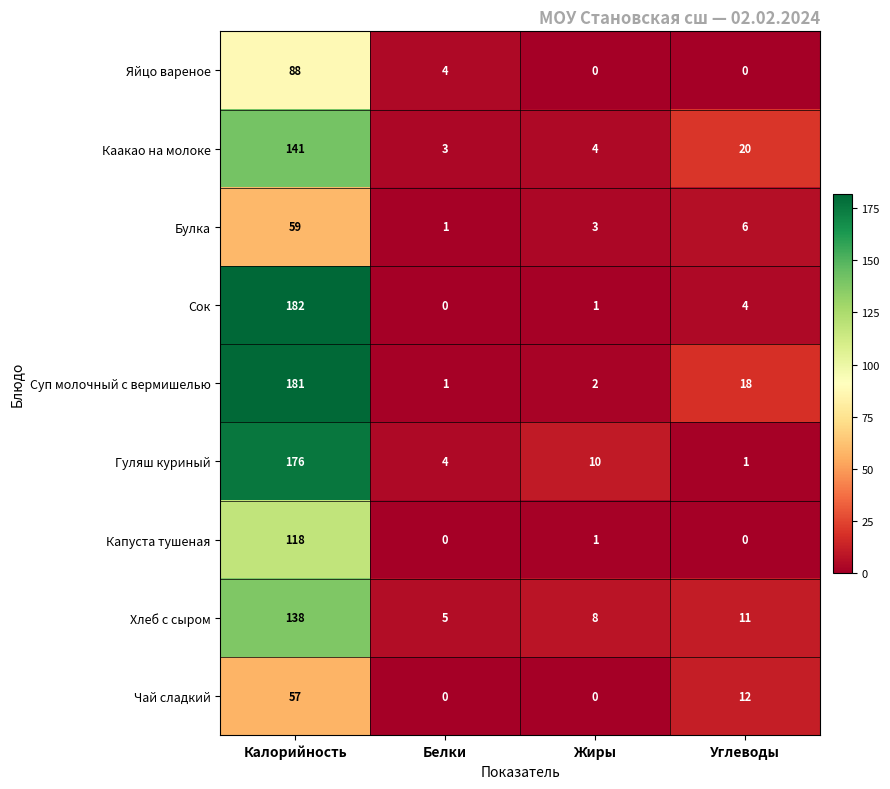

What is the total value across all series at Жиры?

29